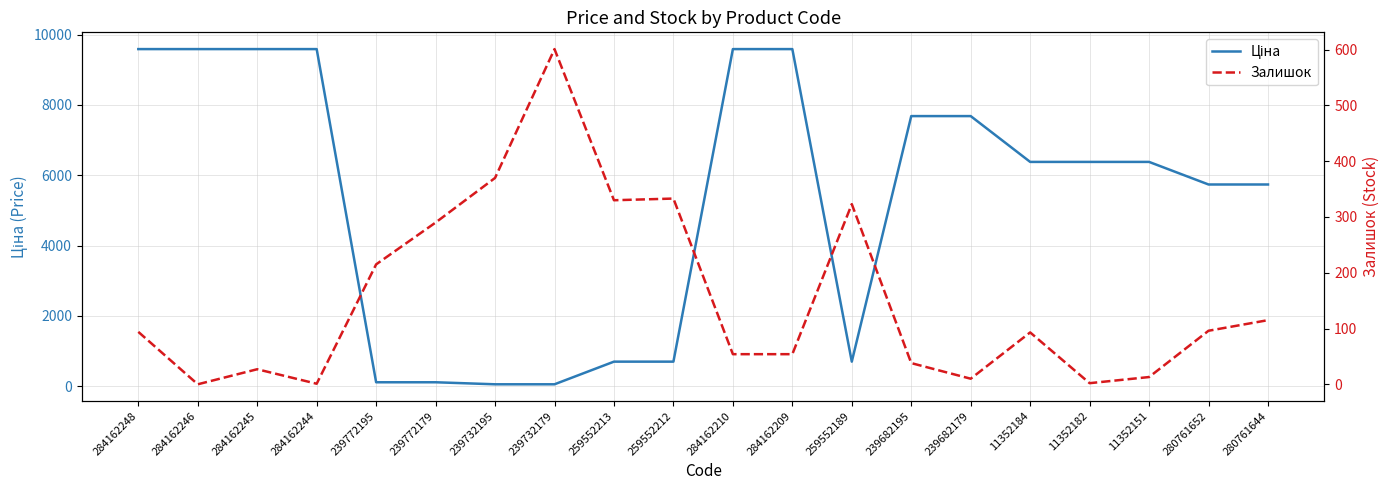

What is the difference between the highest and lowest values at 239732195?

312.3